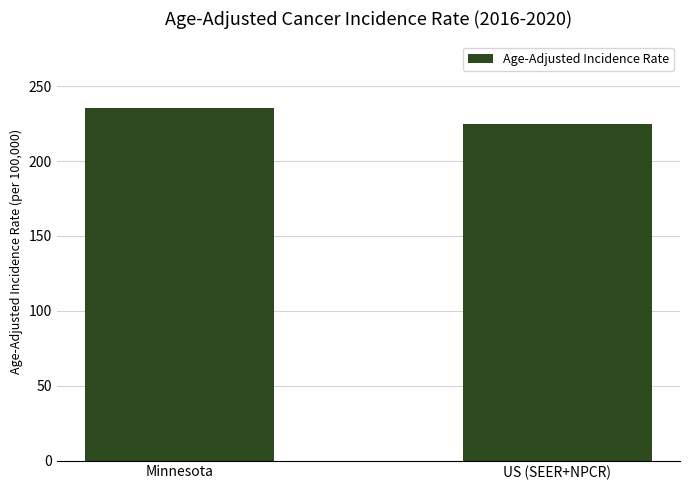

List the labels in order of value, largest first.

Minnesota, US (SEER+NPCR)